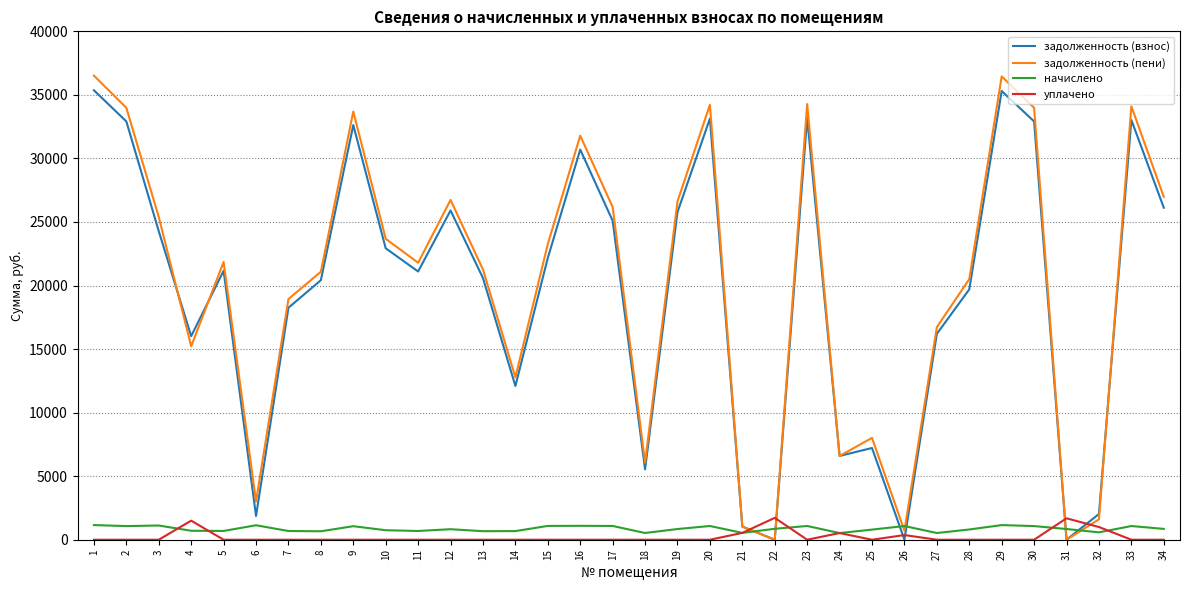

Which series has the largest total across all categories?

задолженность (пени)